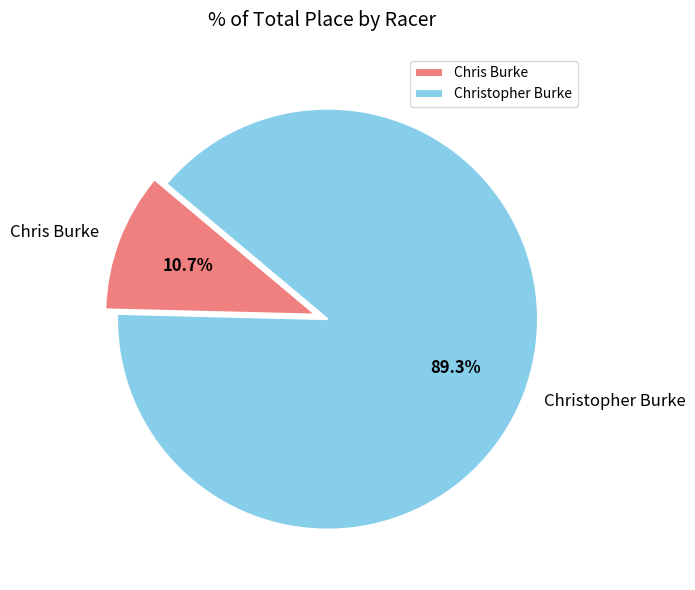

What percentage is NOT represented by Christopher Burke?

10.7%